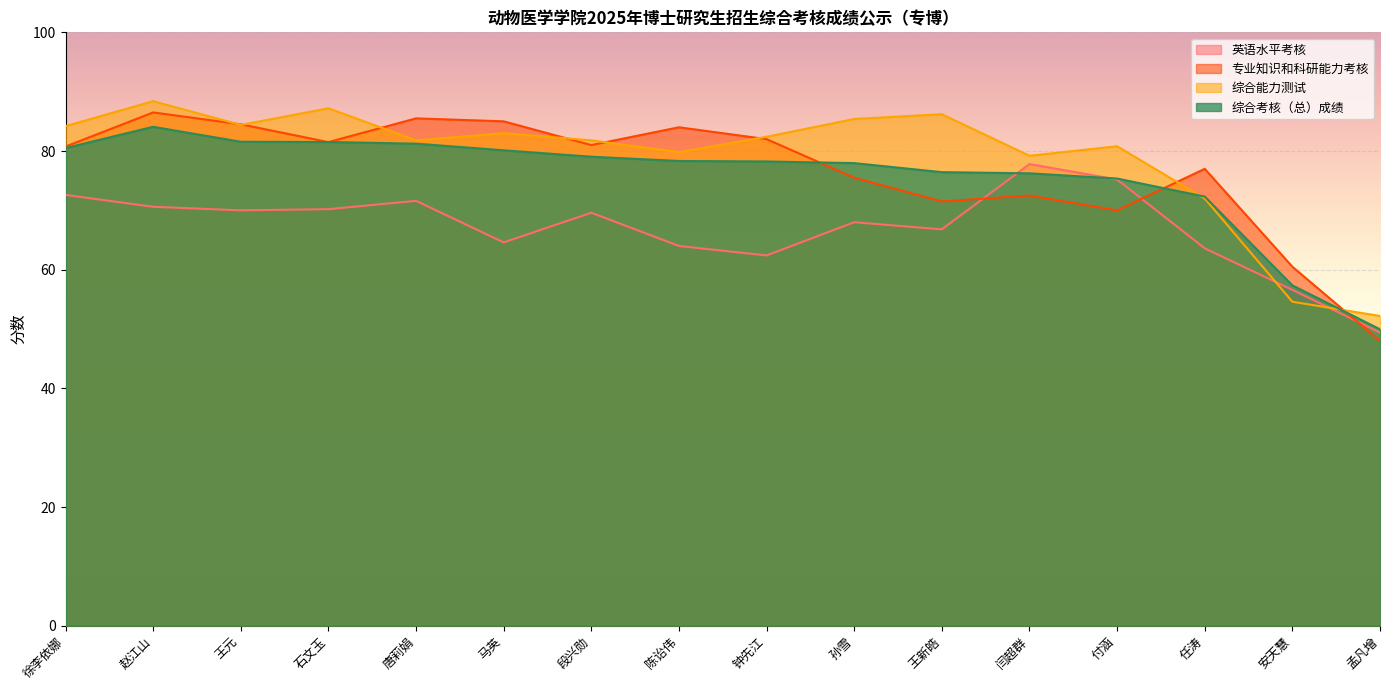

What is the approximate value of 综合能力测试 at 闫超群?

79.2